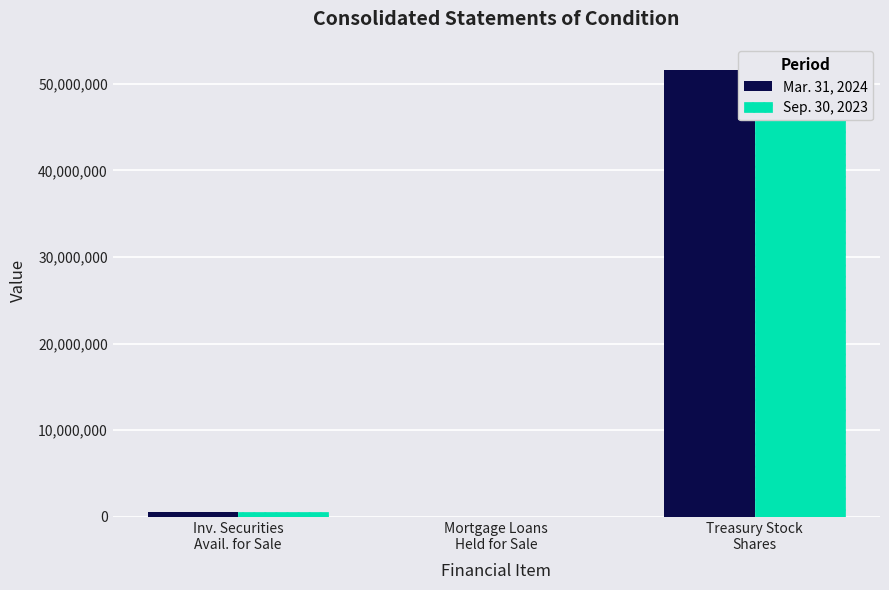

Reading left to right, list all the values displayed in this chart.

Mar. 31, 2024: Inv. Securities
Avail. for Sale=561806	Mortgage Loans
Held for Sale=9698	Treasury Stock
Shares=51607896
Sep. 30, 2023: Inv. Securities
Avail. for Sale=561715	Mortgage Loans
Held for Sale=3260	Treasury Stock
Shares=51959577